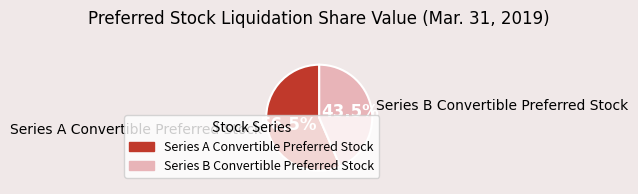

Which slice represents more than half of the pie?

Series A Convertible Preferred Stock